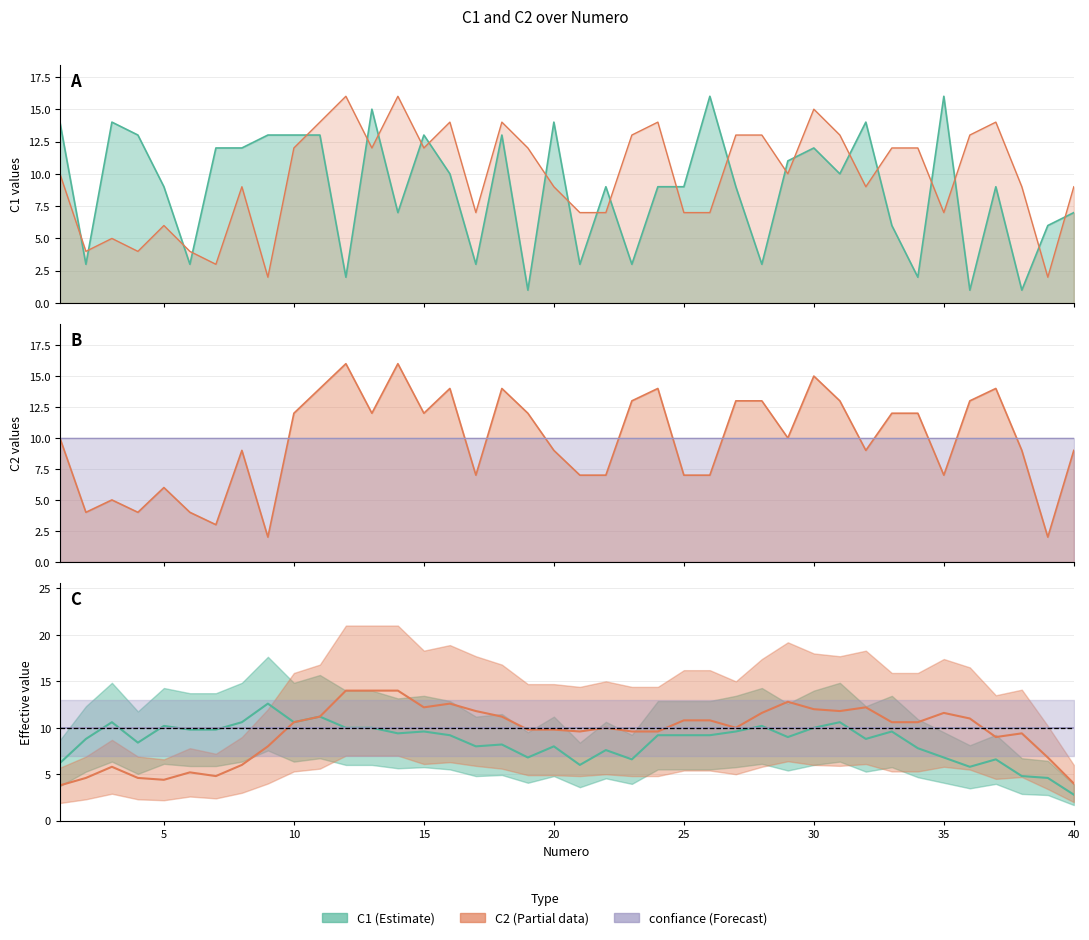

The C2 series shows 2 at 9. True or false?

True